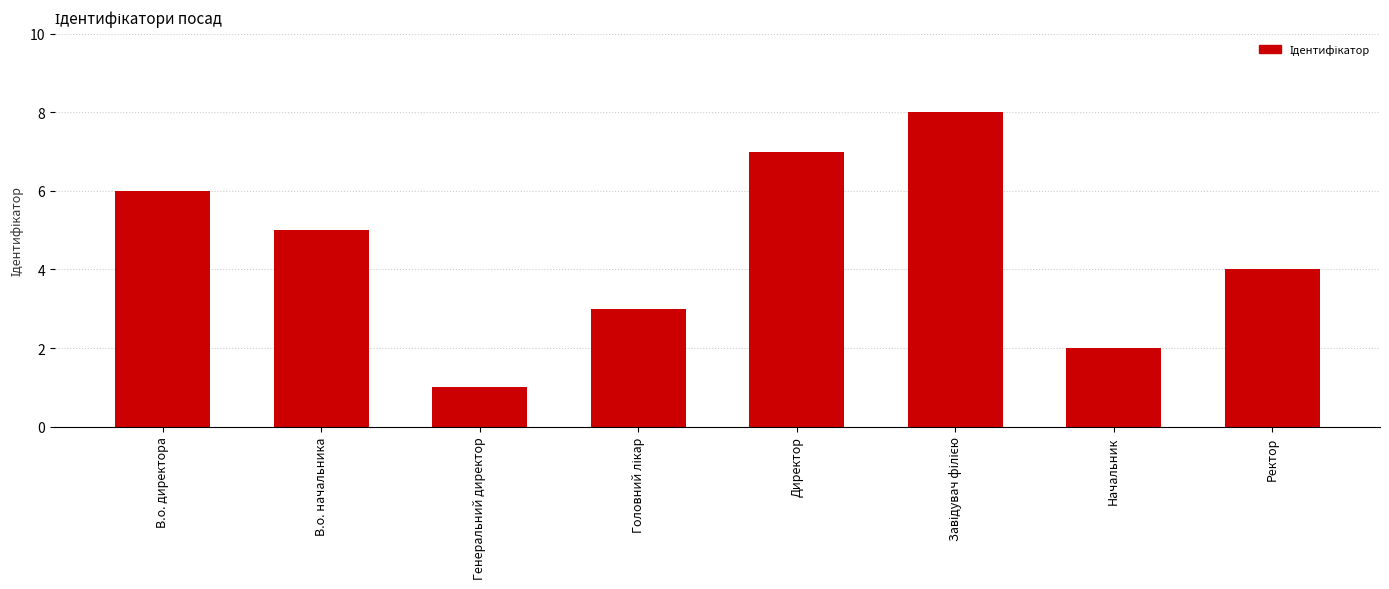

What is the difference between the maximum and minimum values?

7